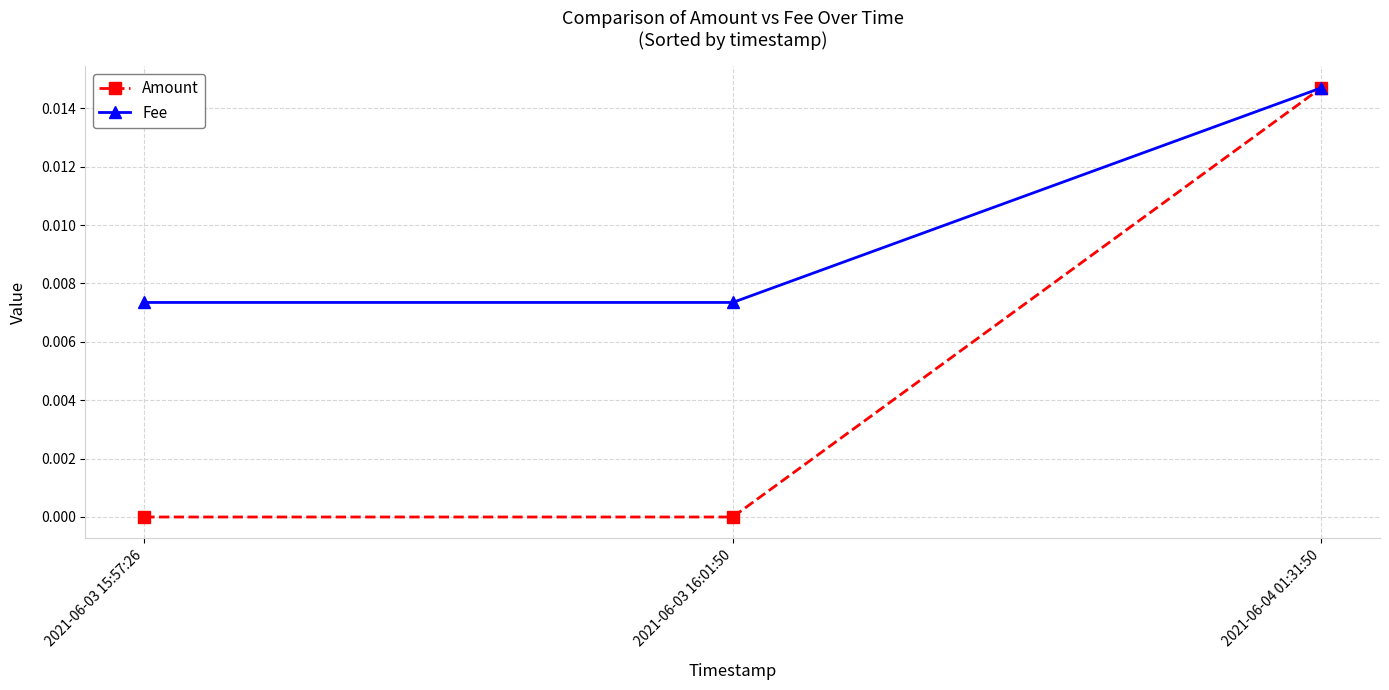

Count the number of categories in the chart.

3